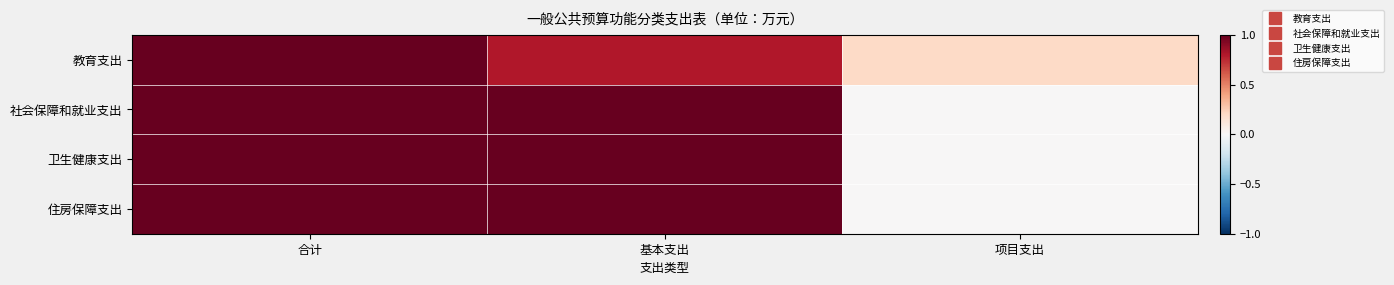

What is the maximum value shown in the chart?

1.0